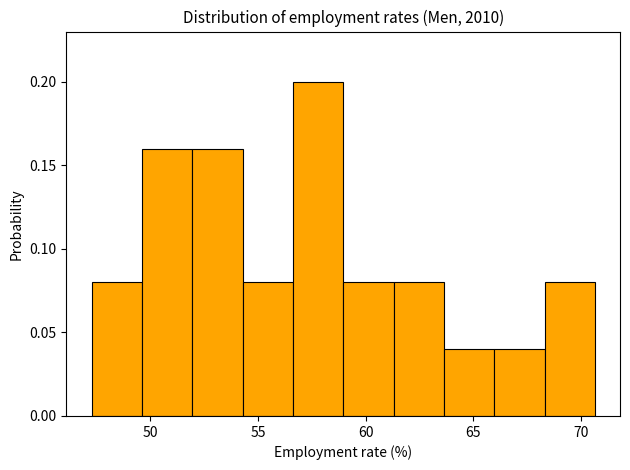

Which range on the x-axis has the tallest bar?

56.5 to 59.0